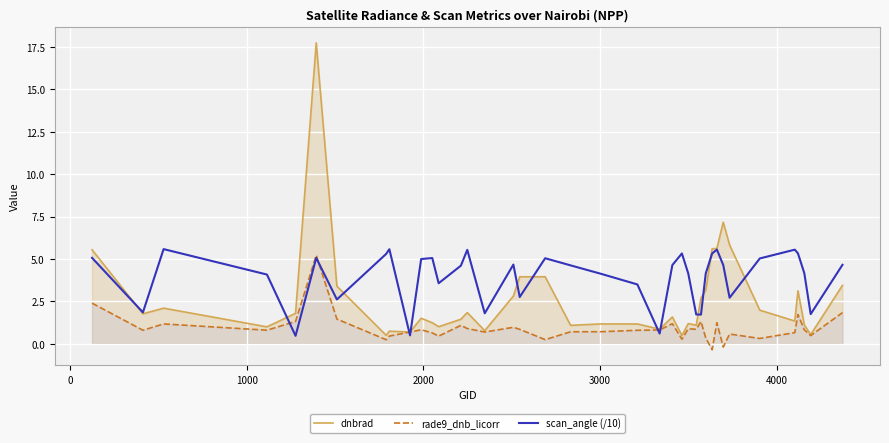

True or false: dnbrad has more than 1 points higher than both neighbors.

True